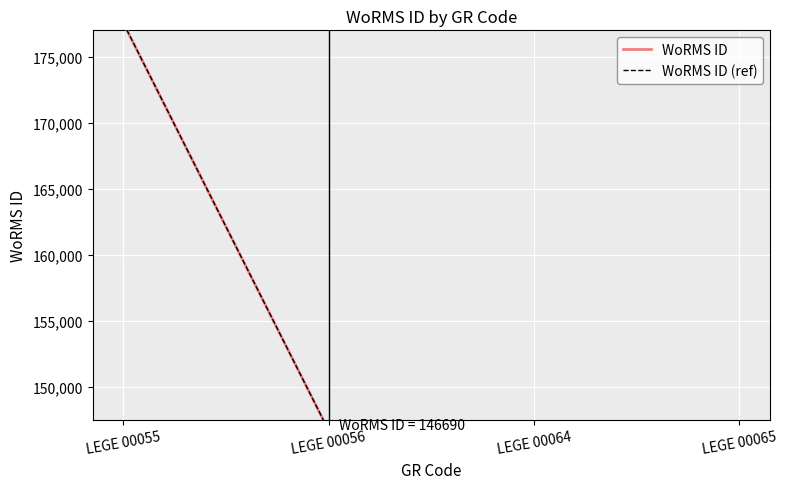

True or false: WoRMS ID has more than 1 points higher than both neighbors.

False